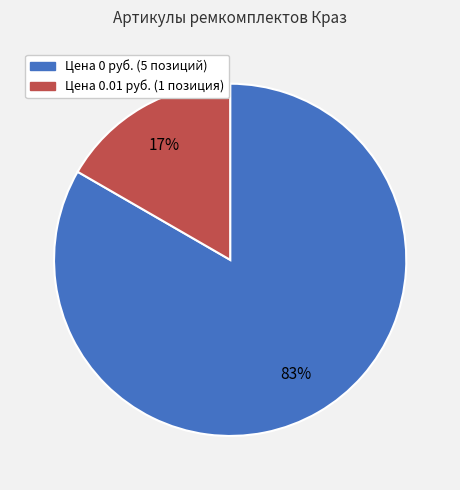

To the nearest percent, what is the average slice percentage?

50%